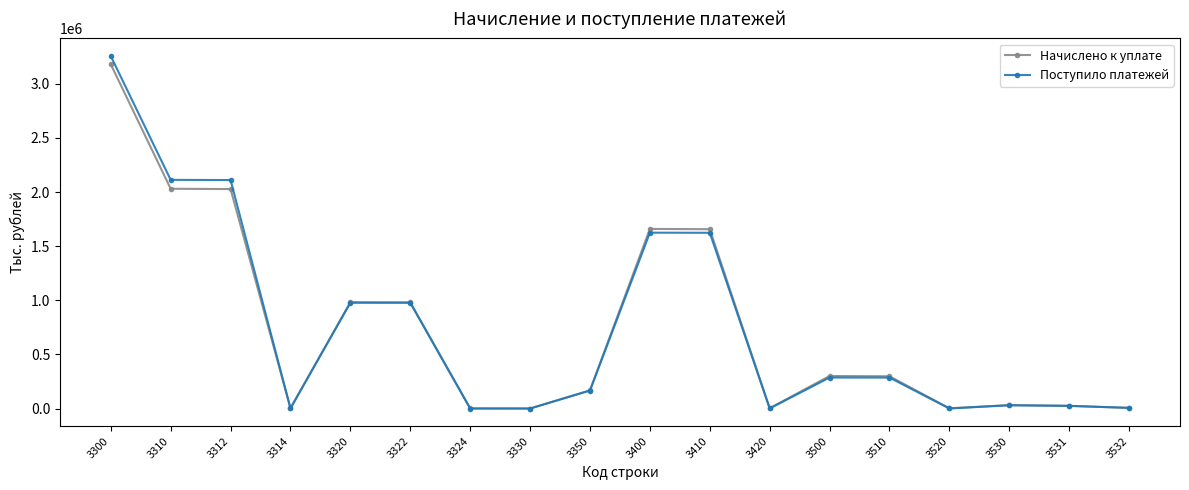

Is the value of Поступило платежей at 3314 greater than the value of Начислено к уплате at 3310?

No